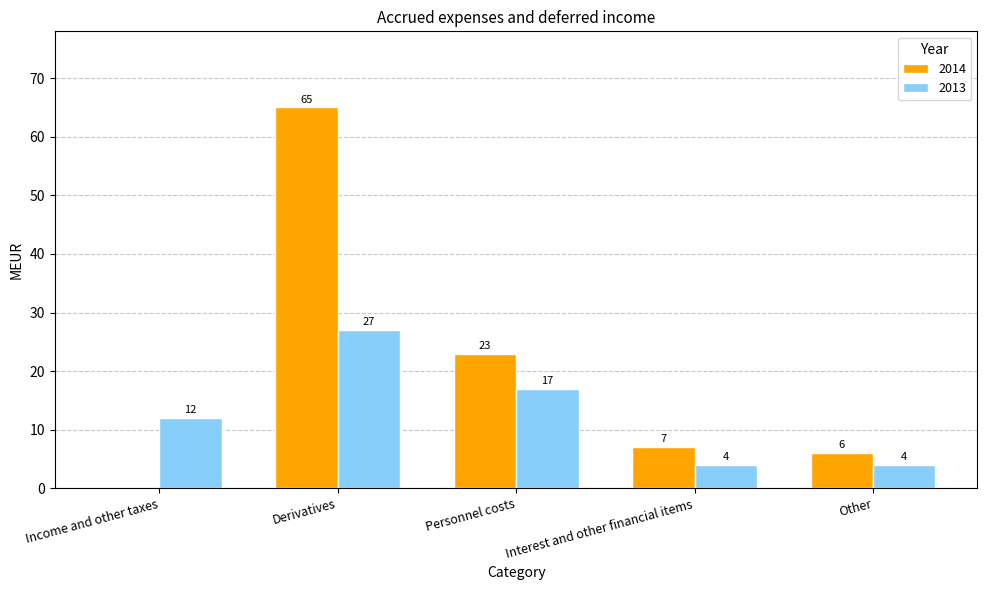

What is the average value of the 2013 series?

13